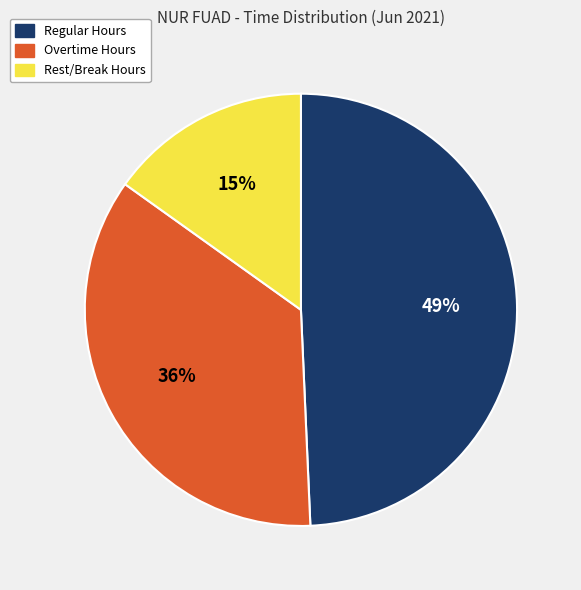

Approximately how many times larger is the value at Rest/Break Hours compared to Overtime Hours?

0.4